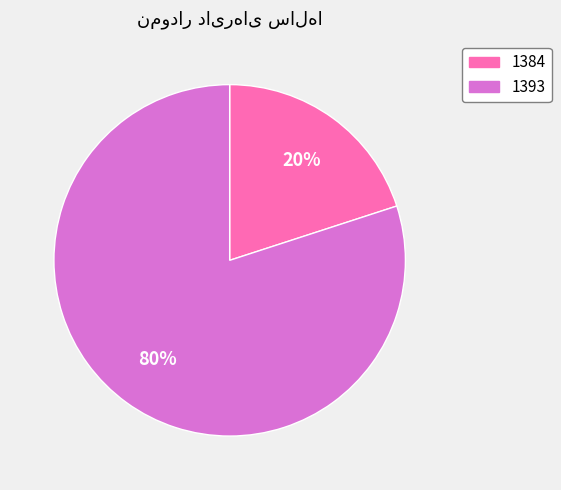

To the nearest percent, what portion does 1393 represent?

80%